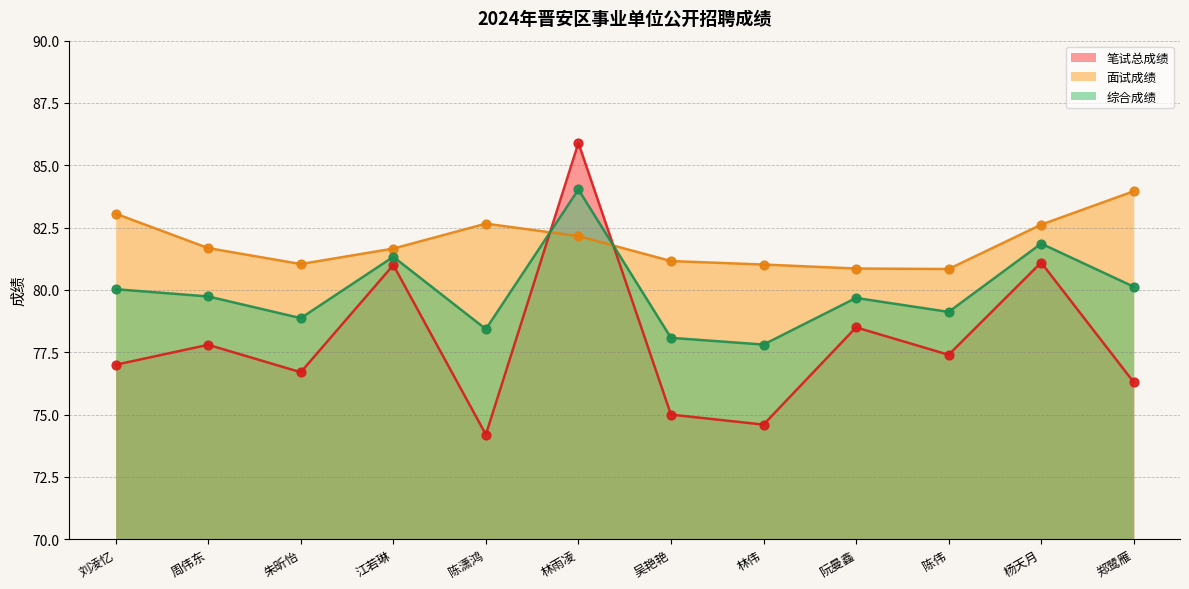

Which series contains the highest Y value?

笔试总成绩